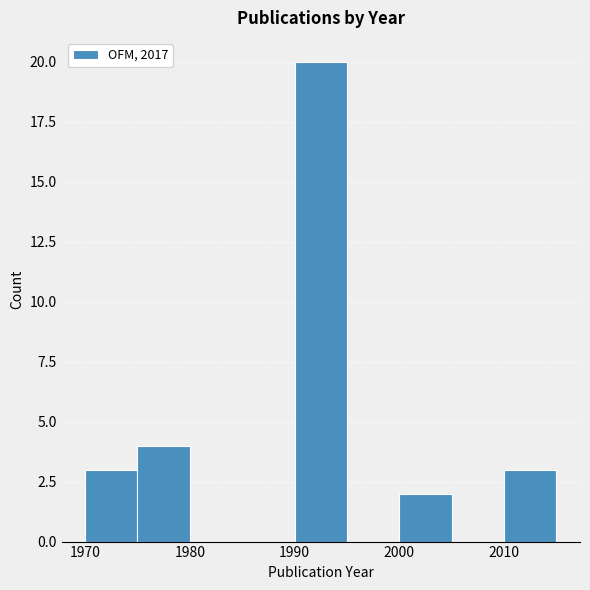

Which range on the x-axis has the tallest bar?

1990 to 1995